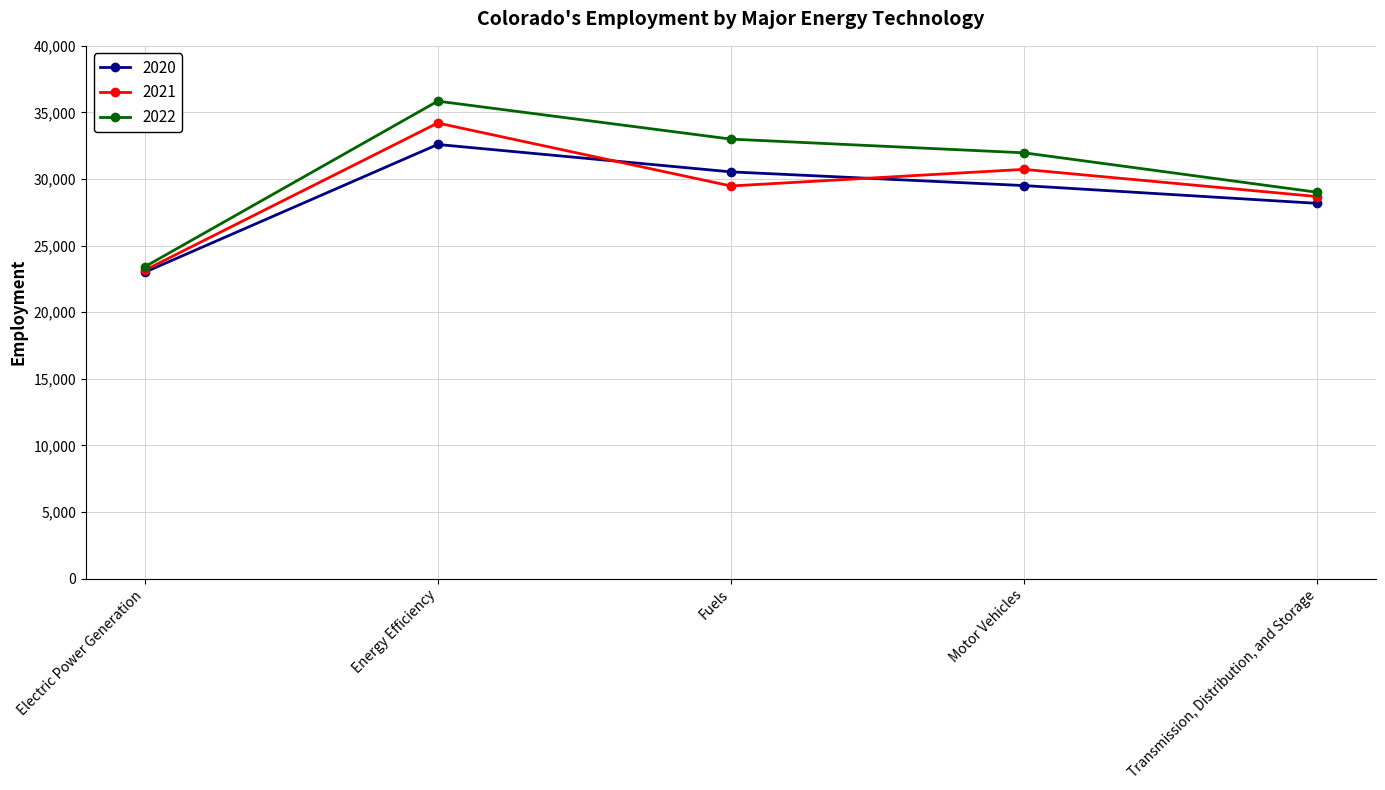

Reading left to right, list all the values displayed in this chart.

2020: 22996	32595	30538	29509	28174
2021: 23144	34205	29479	30727	28683
2022: 23403	35847	32998	31968	29007